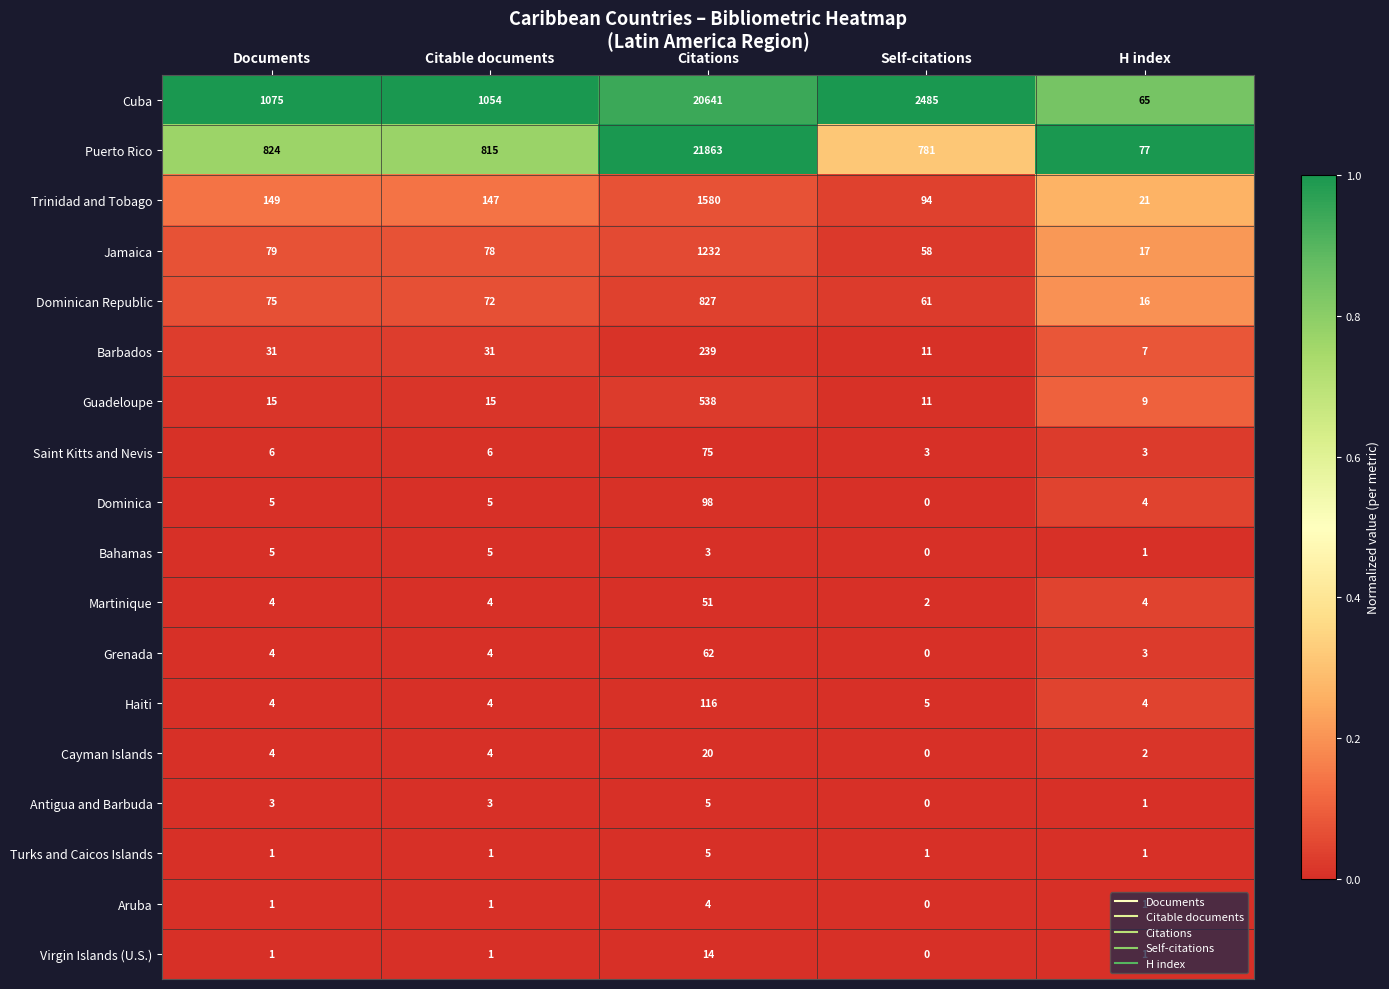

Which series has the largest range (max minus min)?

Puerto Rico